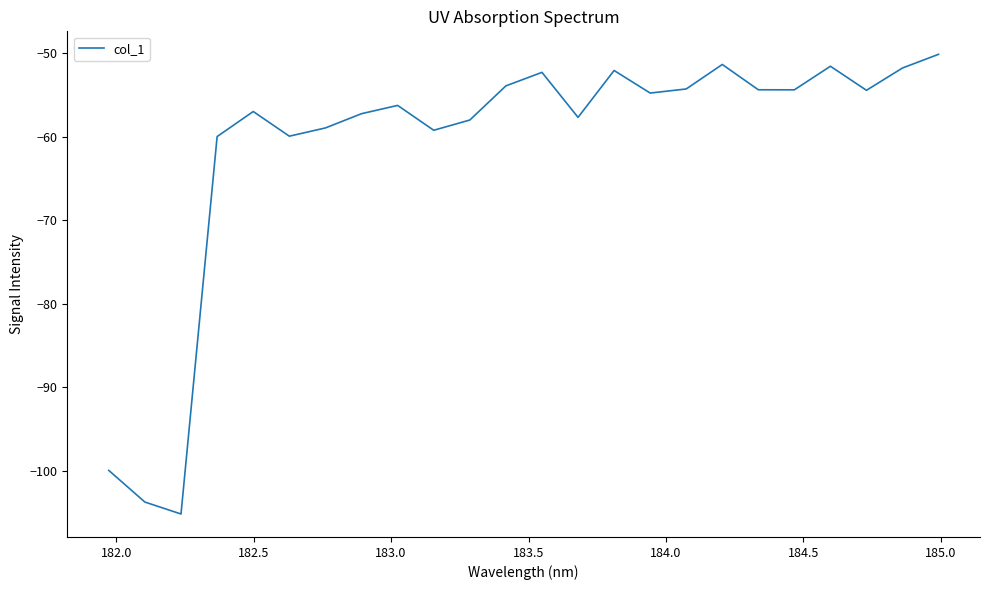

What is the difference between the maximum and minimum values?

55.1